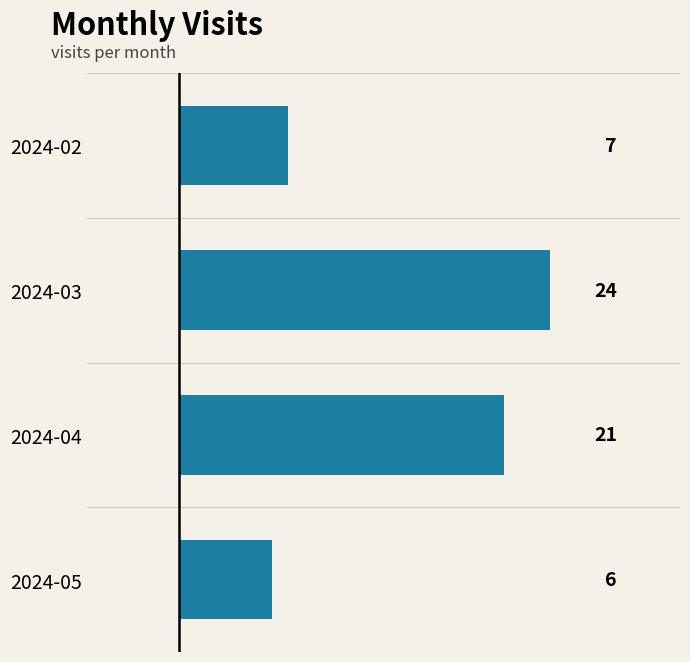

Where is the data nearest to the value 15?

2024-04